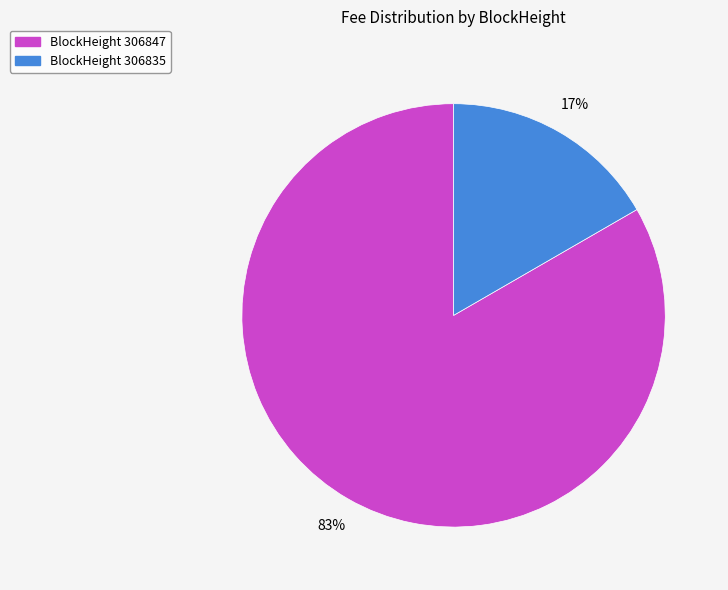

Between BlockHeight 306847 and BlockHeight 306835, which is larger?

BlockHeight 306847